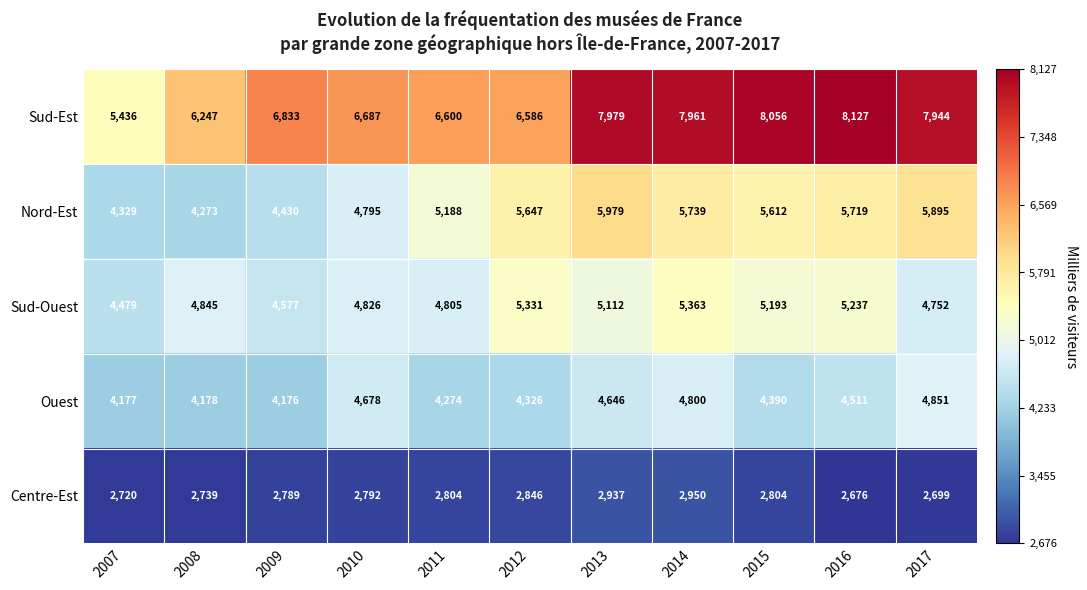

The Sud-Est series shows 4975 at 2017. True or false?

False